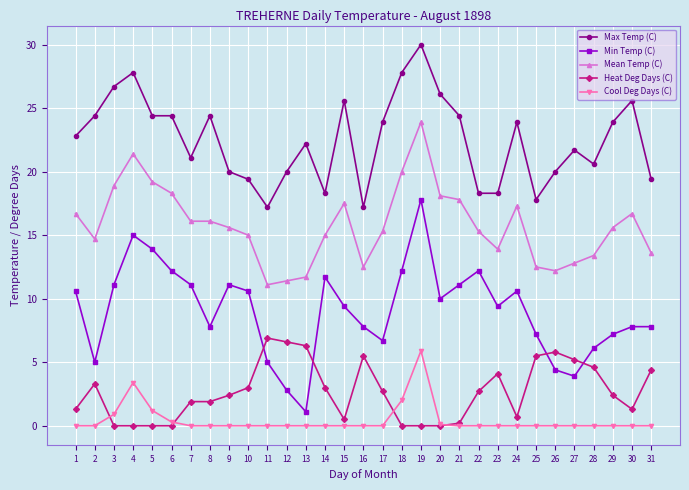

Rank the series by their maximum value, from highest to lowest.

Max Temp (C), Mean Temp (C), Min Temp (C), Heat Deg Days (C), Cool Deg Days (C)